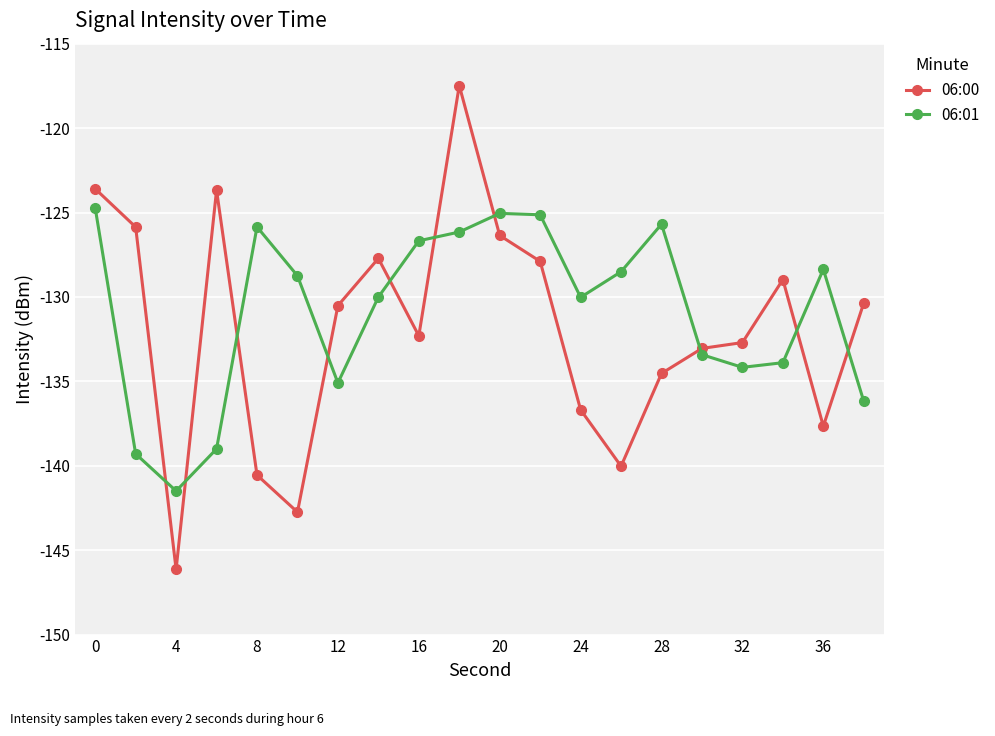

List the series in order of their peak value, highest first.

06:00, 06:01